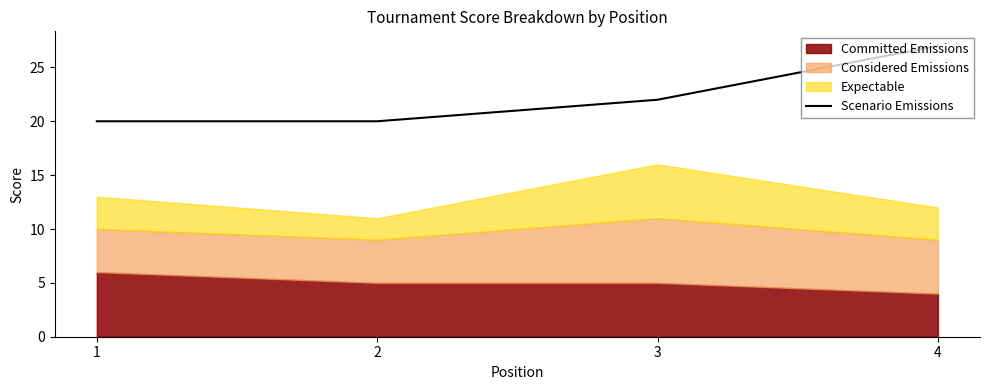

What is the maximum value shown in the chart?

27